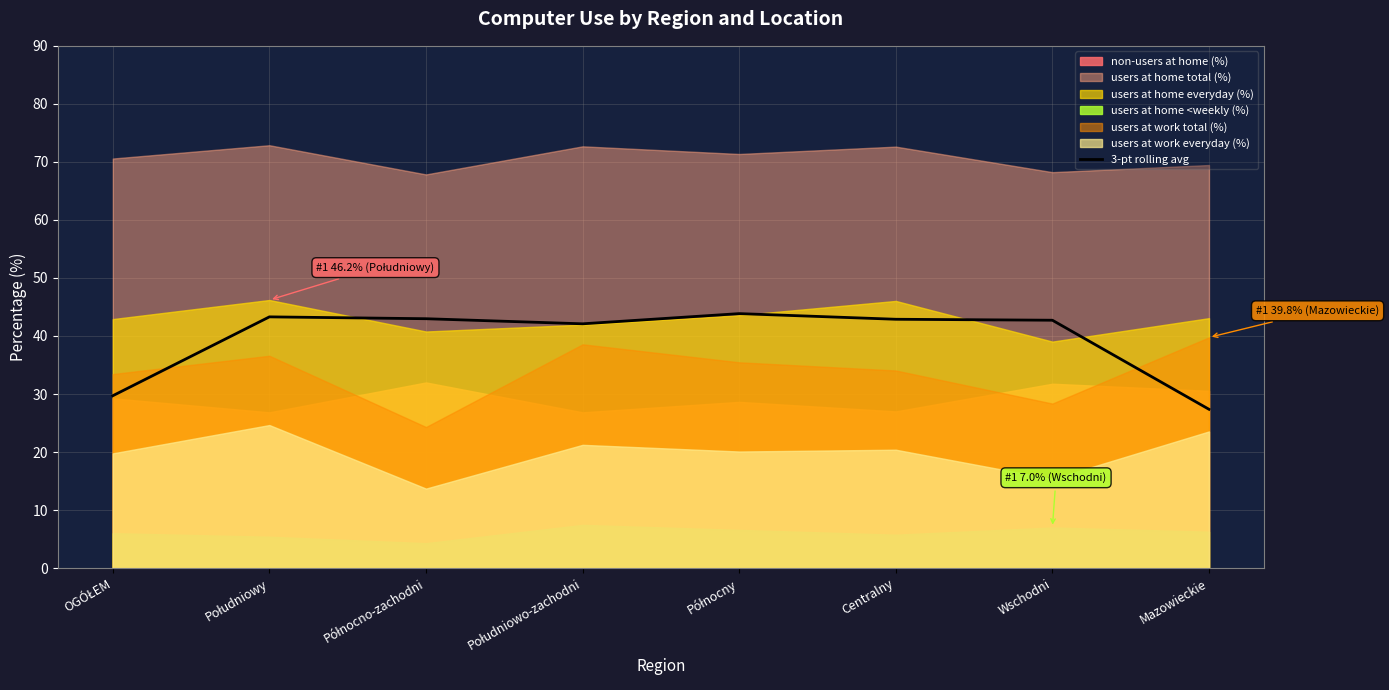

Rank the categories by value from highest to lowest.

Północny, Południowy, Północno-zachodni, Centralny, Wschodni, Południowo-zachodni, OGÓŁEM, Mazowieckie